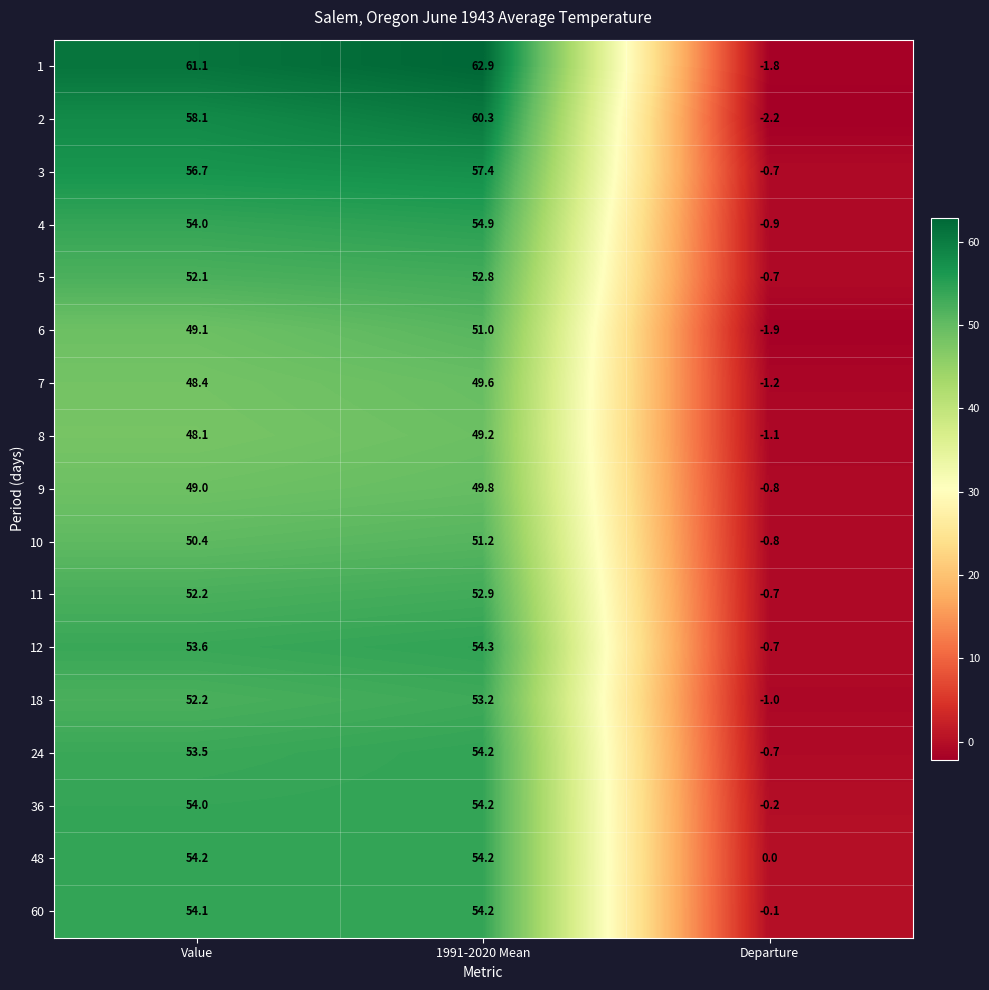

What is the total value across all series at 1991-2020 Mean?

916.3